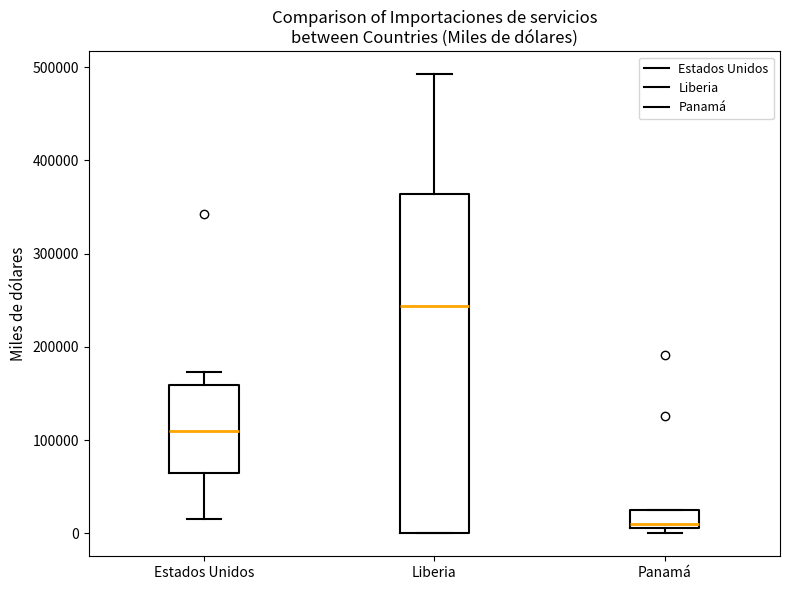

Reading left to right, transcribe this box plot: for each box, give where its median line is, the range the box spans, and where its two whiskers end, as read against the y-axis. The values are not printed on the chart, so give them approximately, as read against the axis.

Estados Unidos: median 110000, box 60000 to 160000, whiskers 20000 to 170000
Liberia: median 240000, box 0 to 360000, whiskers 0 to 490000
Panamá: median 10000 (just above the box's lower edge), box 10000 to 30000, whiskers 0 to 30000